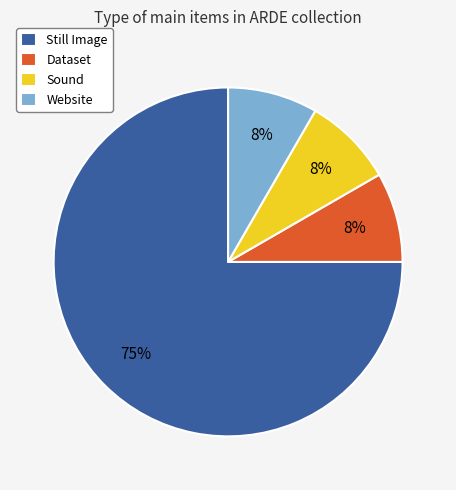

Is the sum of Sound and Still Image greater than half?

Yes